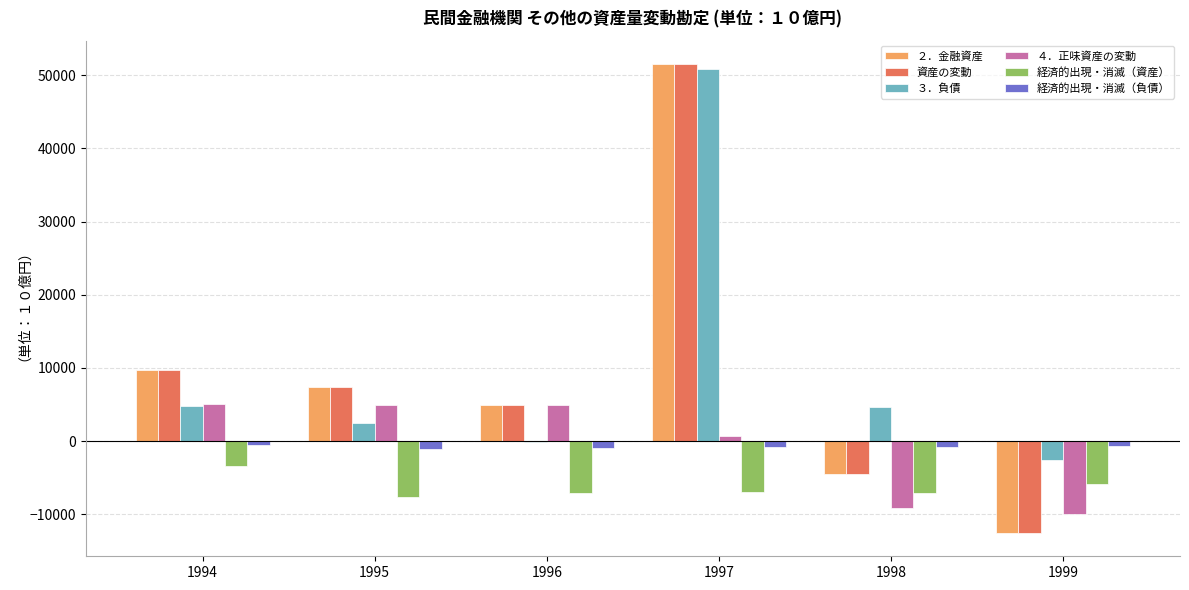

Is the value of 経済的出現・消滅（負債） at 1994 greater than the value of ３．負債 at 1997?

No